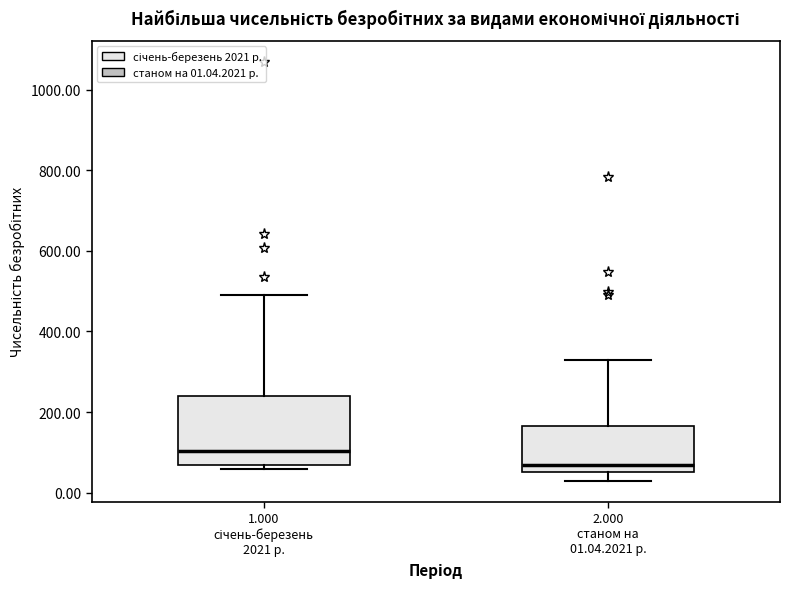

Where does the upper whisker of the box for 1.000 січень-березень 2021 р. end on the y-axis? The values are not printed on the chart, so give them approximately, as read against the axis.

500